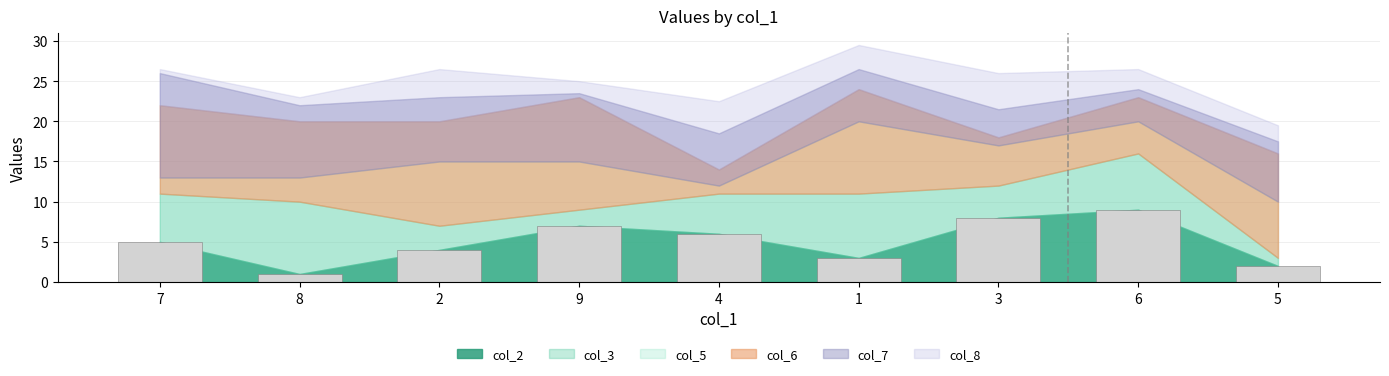

At which category does the chart reach its peak across all series?

6